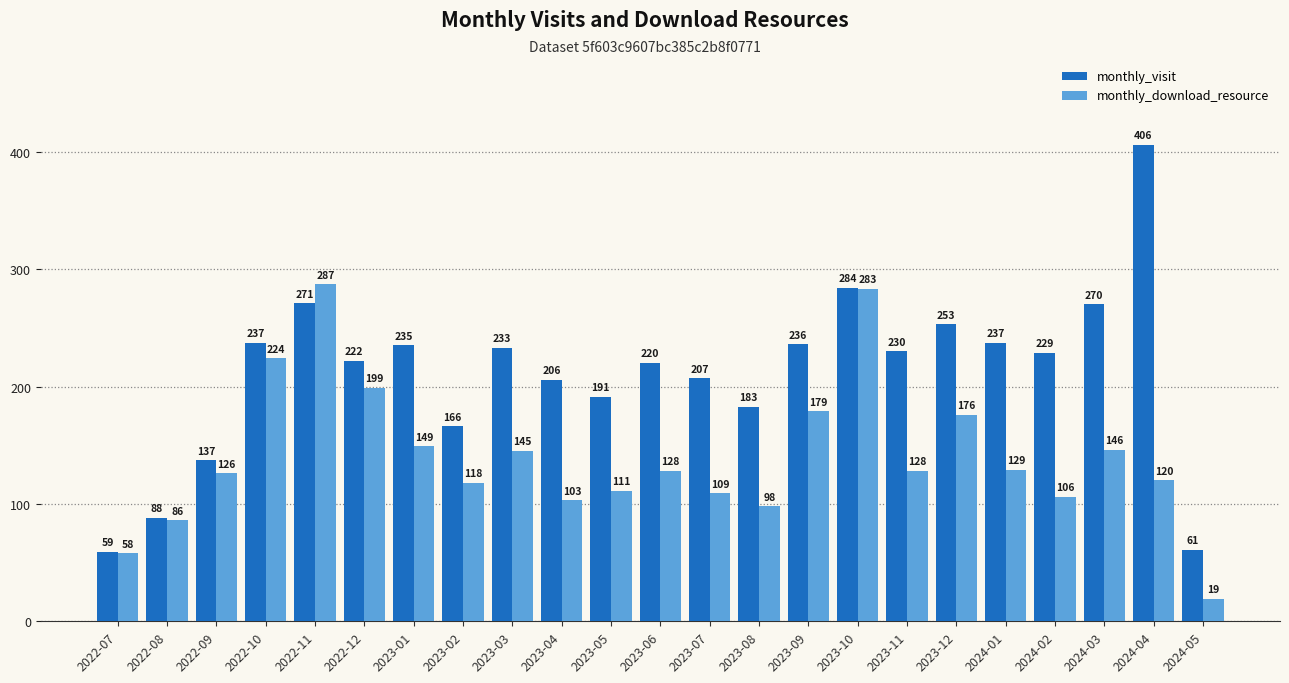

At which category does the chart reach its minimum across all series?

2024-05